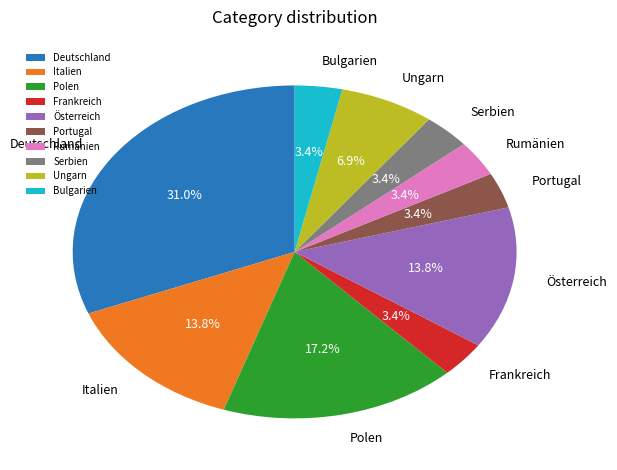

To the nearest percent, what percentage of the pie is Ungarn?

7%